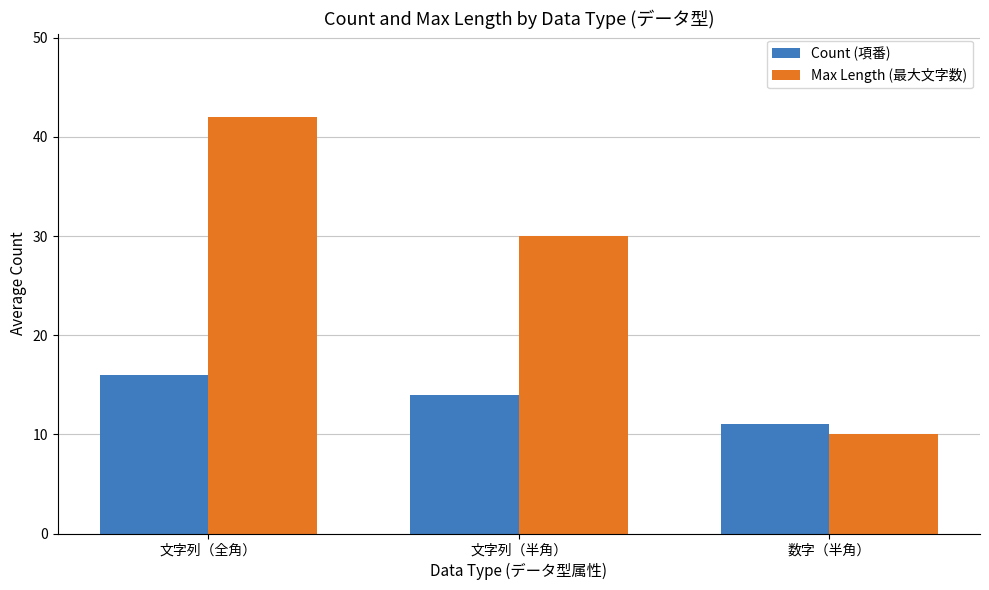

At how many categories does at least one series exceed 17?

2